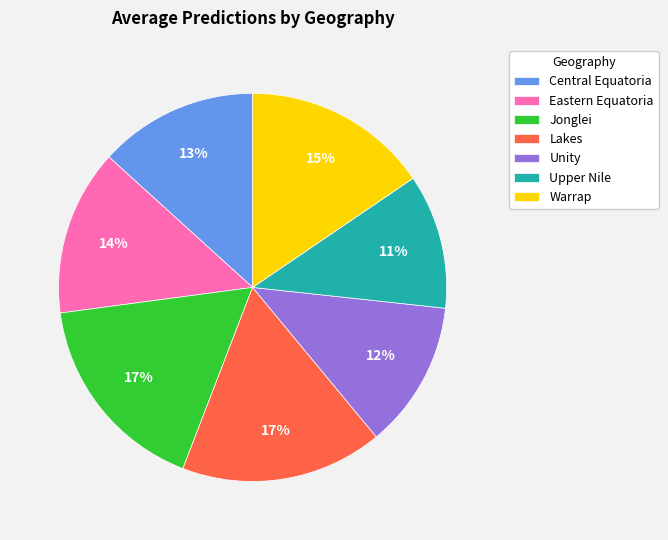

Combined, do Eastern Equatoria and Jonglei account for over 50%?

No